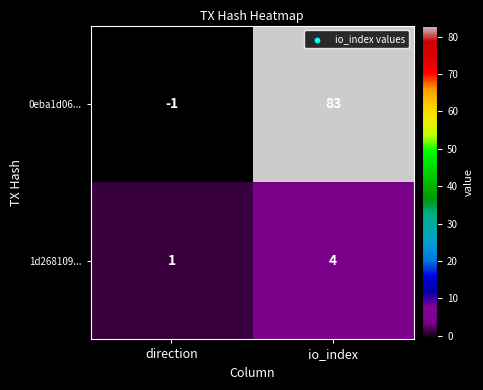

At which label is 1d268109... closest to 2?

direction